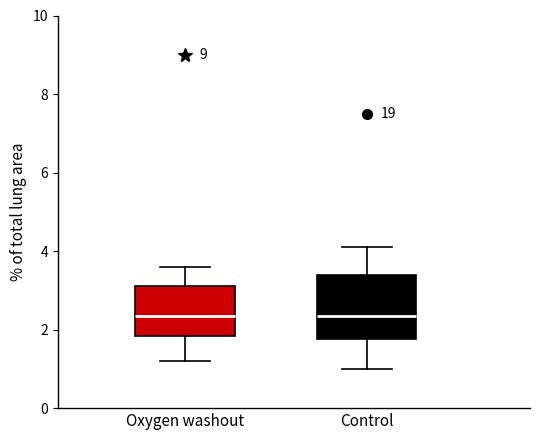

Reading left to right, transcribe this box plot: for each box, give where its median line is, the range the box spans, and where its two whiskers end, as read against the y-axis. The values are not printed on the chart, so give them approximately, as read against the axis.

Oxygen washout: median 2.4, box 1.8 to 3.2, whiskers 1.2 to 3.6
Control: median 2.4, box 1.8 to 3.4, whiskers 1.0 to 4.2